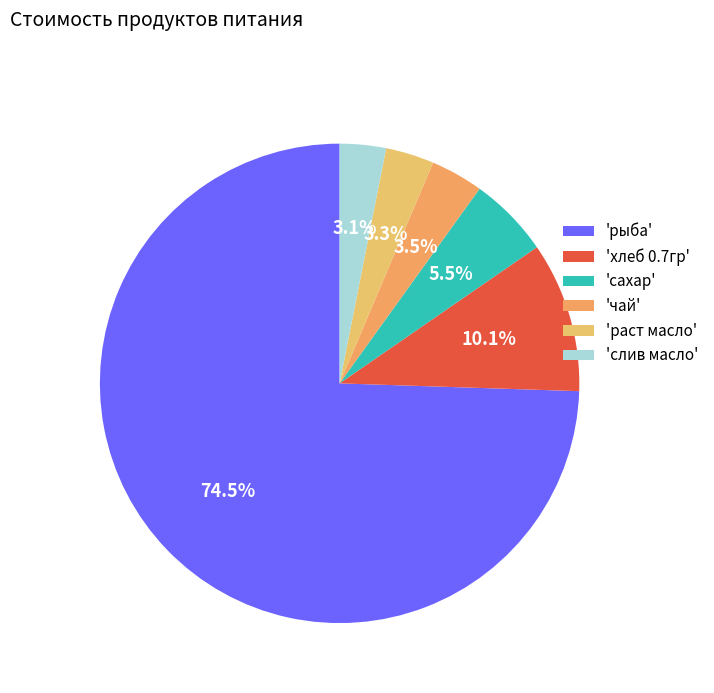

How many slices are in this pie chart?

6